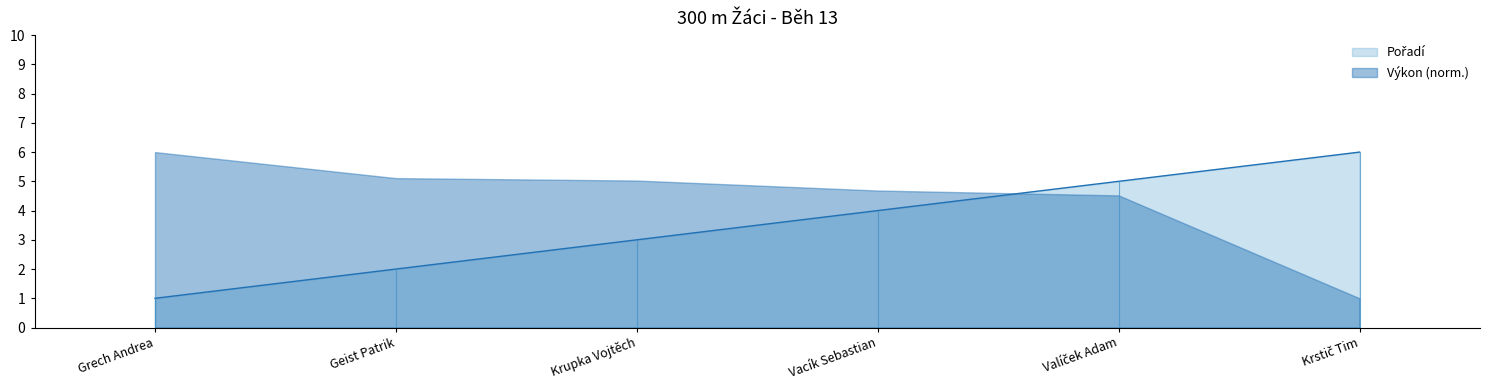

What position from the right is Vacík Sebastian?

3